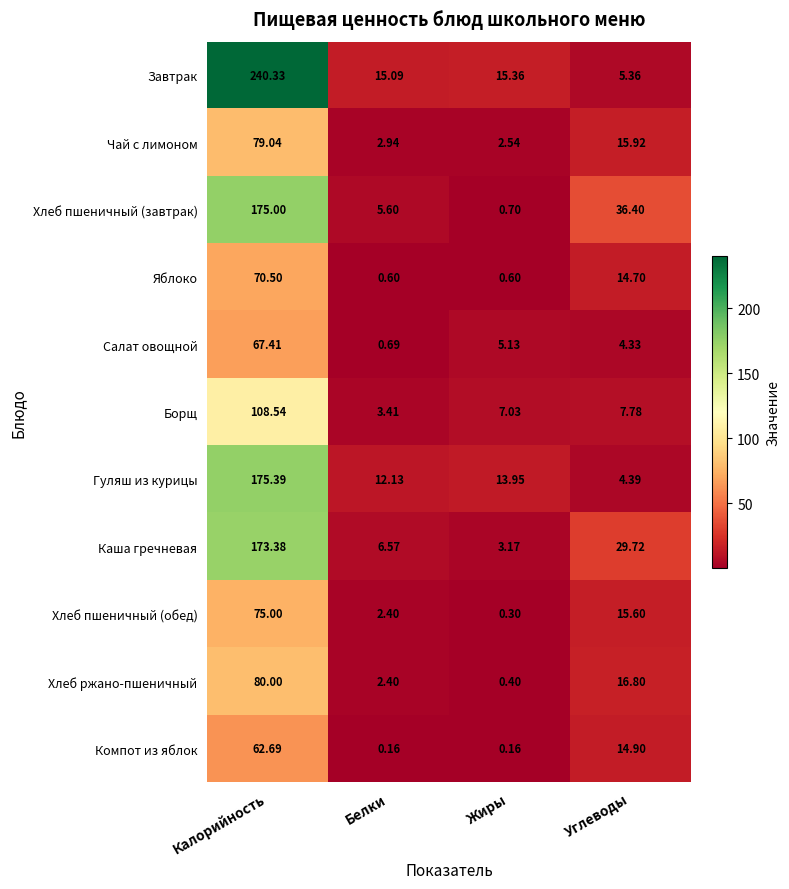

Which series has the largest total across all categories?

Завтрак